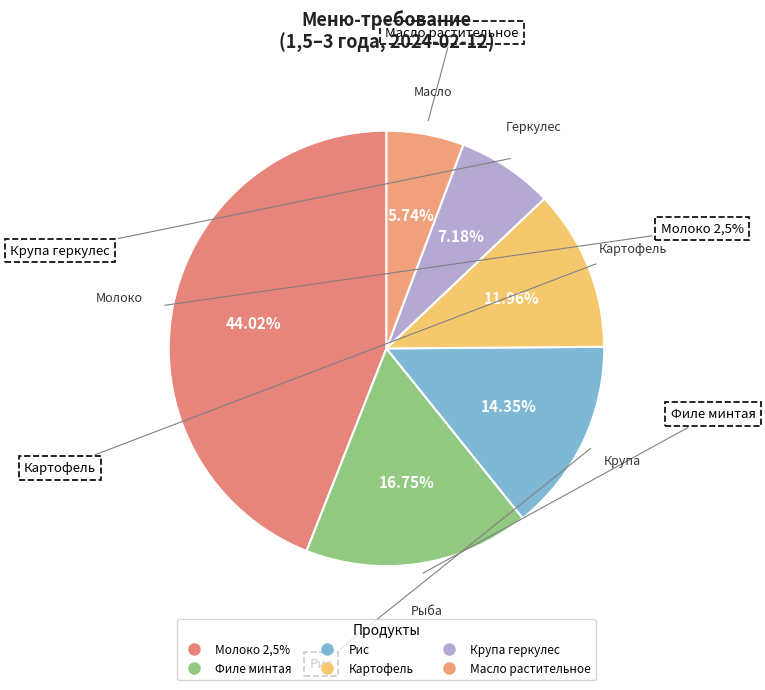

Is it true that Молоко 2,5% is 44% of the pie?

True